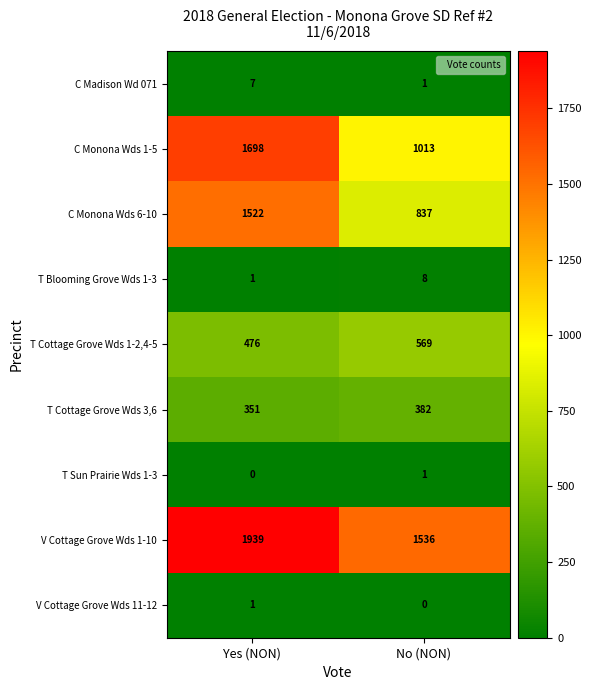

The value of T Cottage Grove Wds 3,6 at No (NON) is 382. True or false?

True